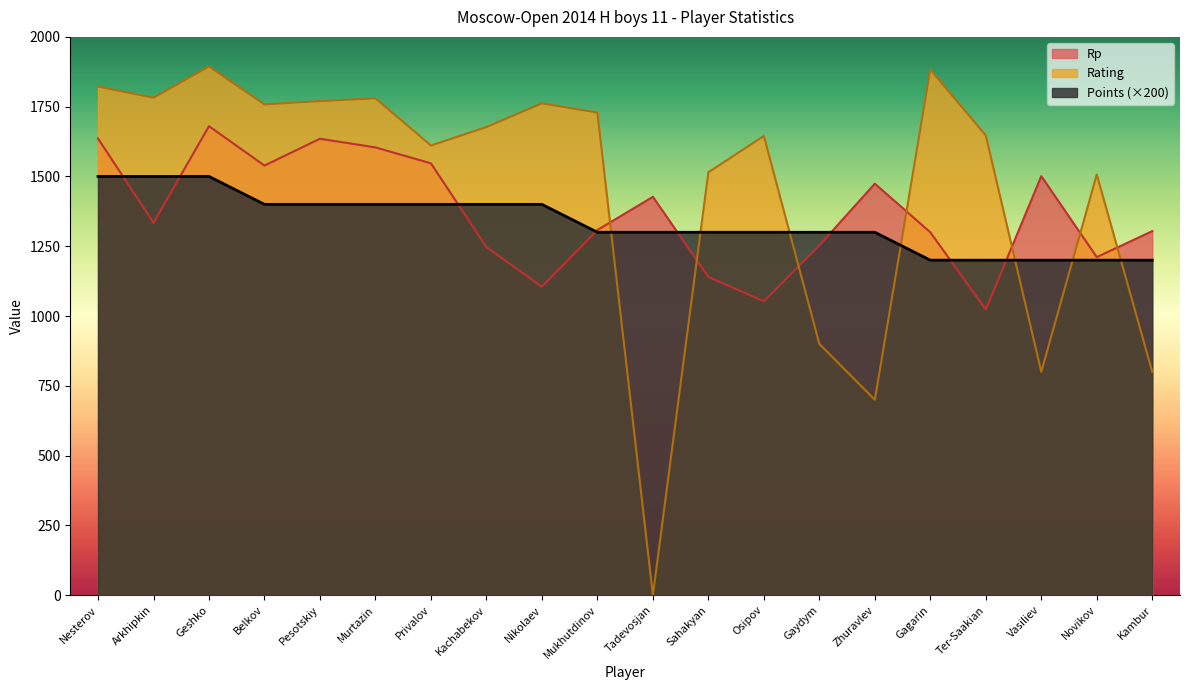

What is the label of the 2nd point from the left?

Arkhipkin